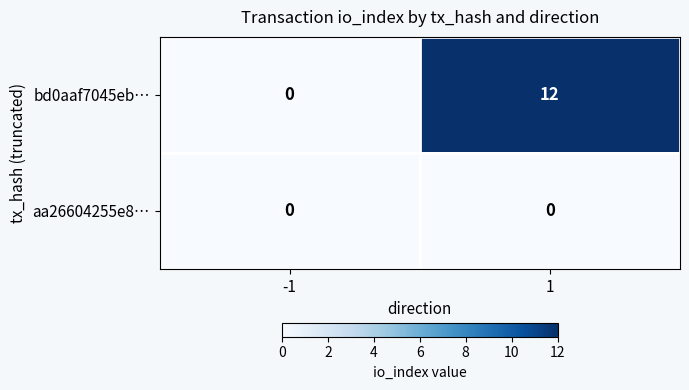

At 1, list the series in order from largest to smallest.

bd0aaf7045eb…, aa26604255e8…